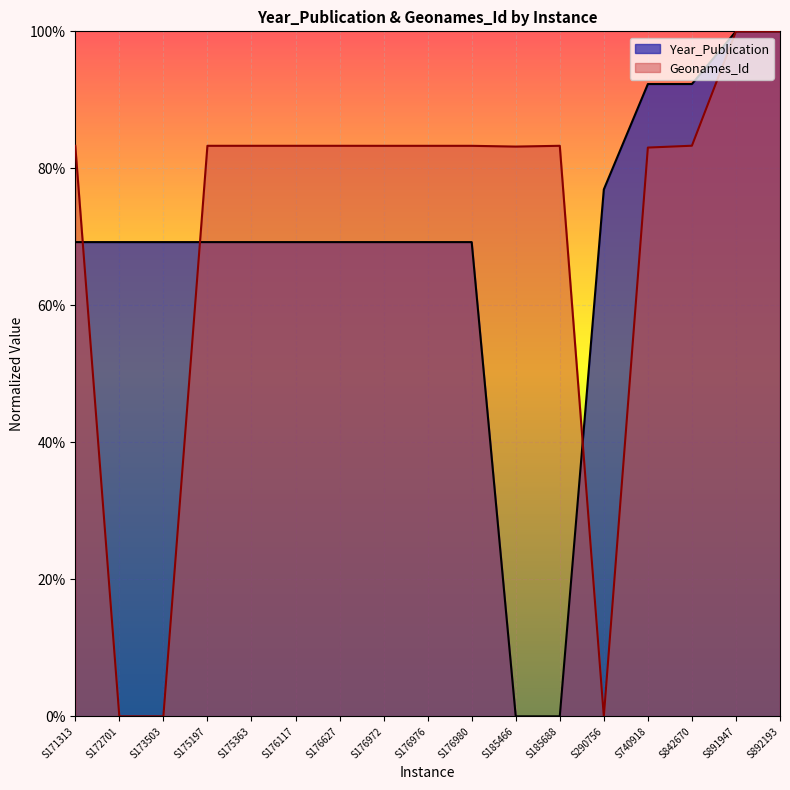

What is the average value of the Year_Publication series?

67.9